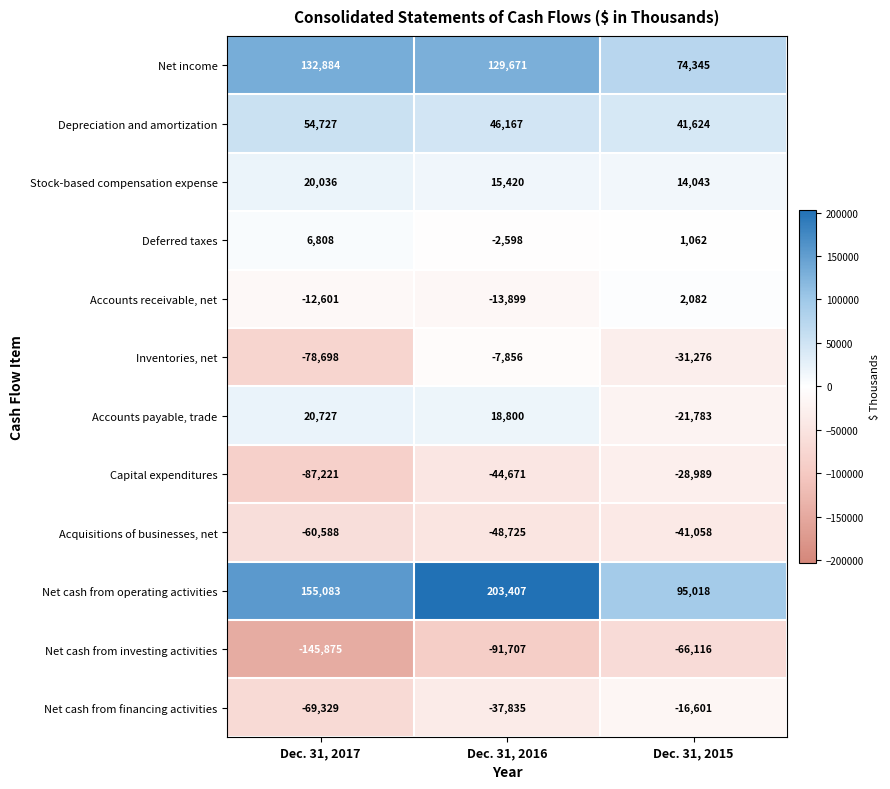

Which series has the largest total across all categories?

Net cash from operating activities